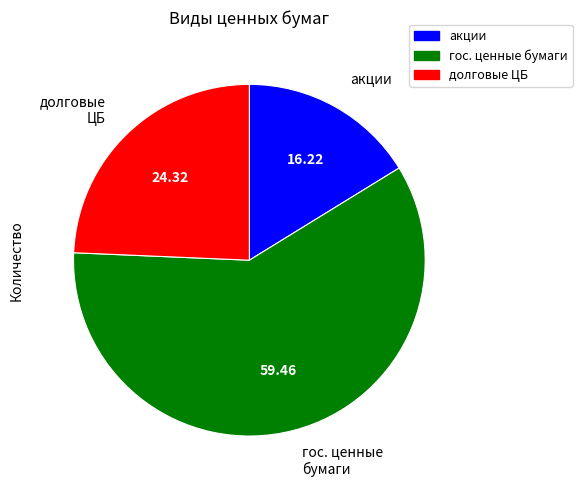

Rank the categories by value from lowest to highest.

акции, долговые ЦБ, гос. ценные бумаги